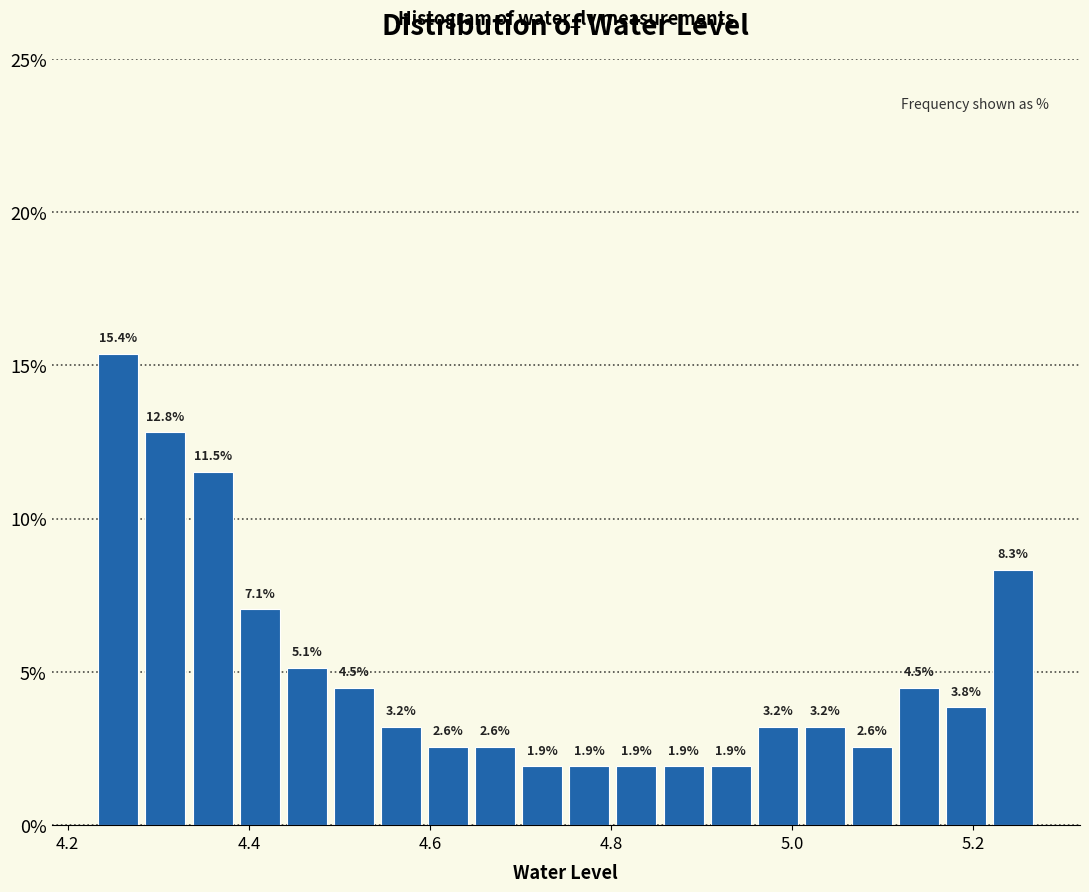

Around what value on the x-axis is the tallest bar? Give the approximate position of its centre, as read against the axis.

4.26